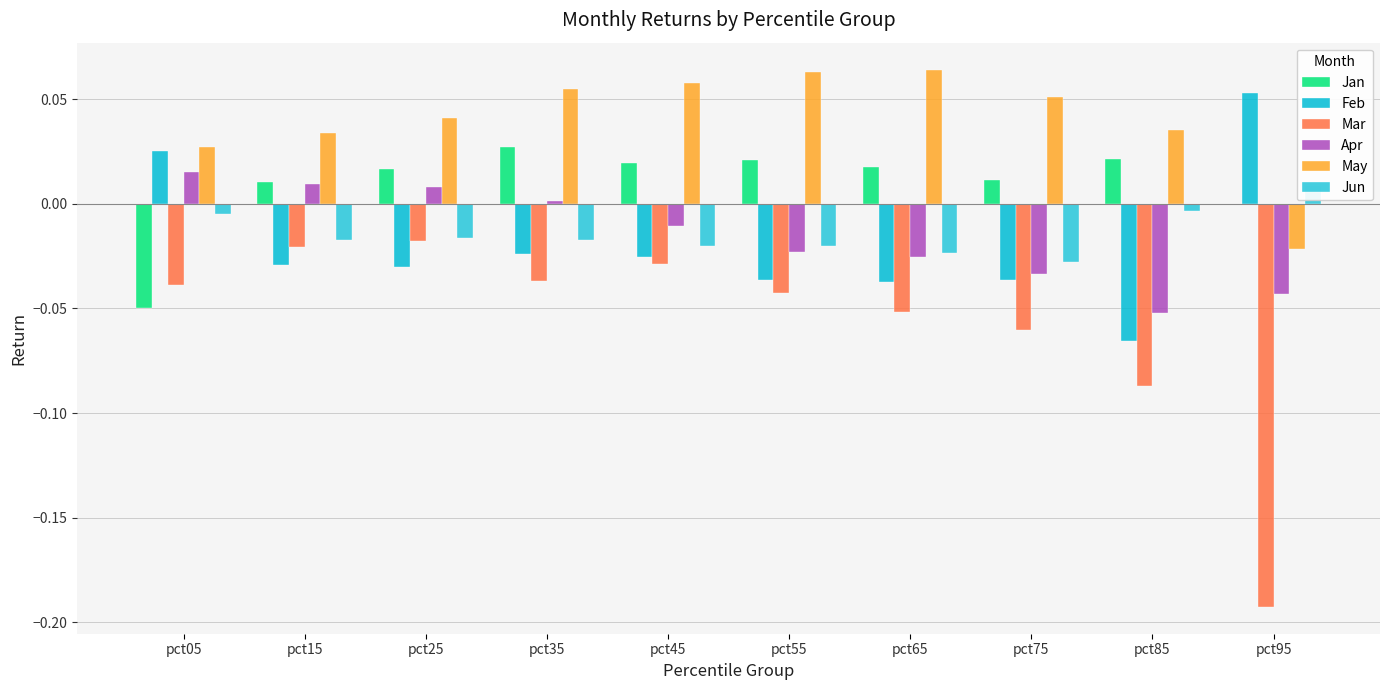

What value does the May series have at pct35?

0.1